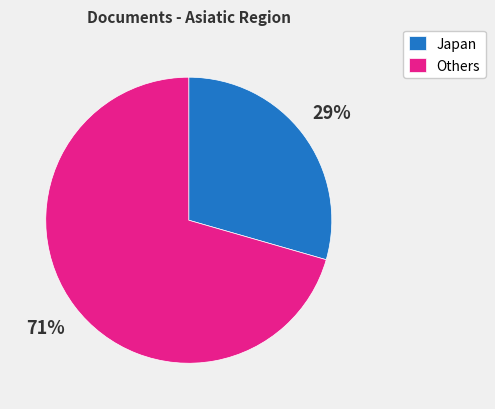

How many segments does this pie chart have?

2